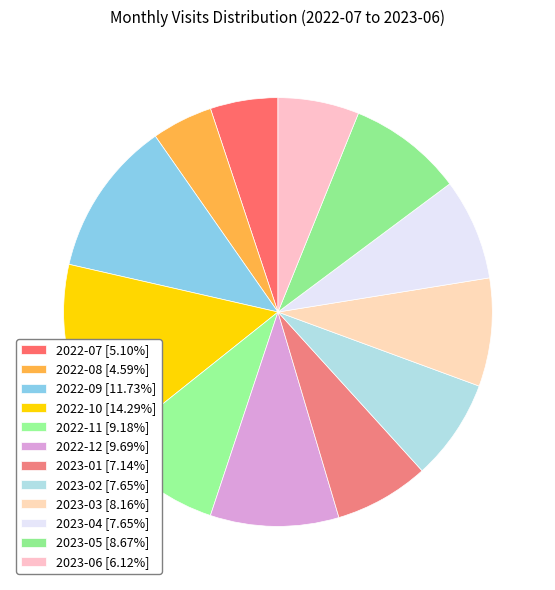

To the nearest percent, what is the difference between the 2023-01 and 2023-02 slice percentages?

1%